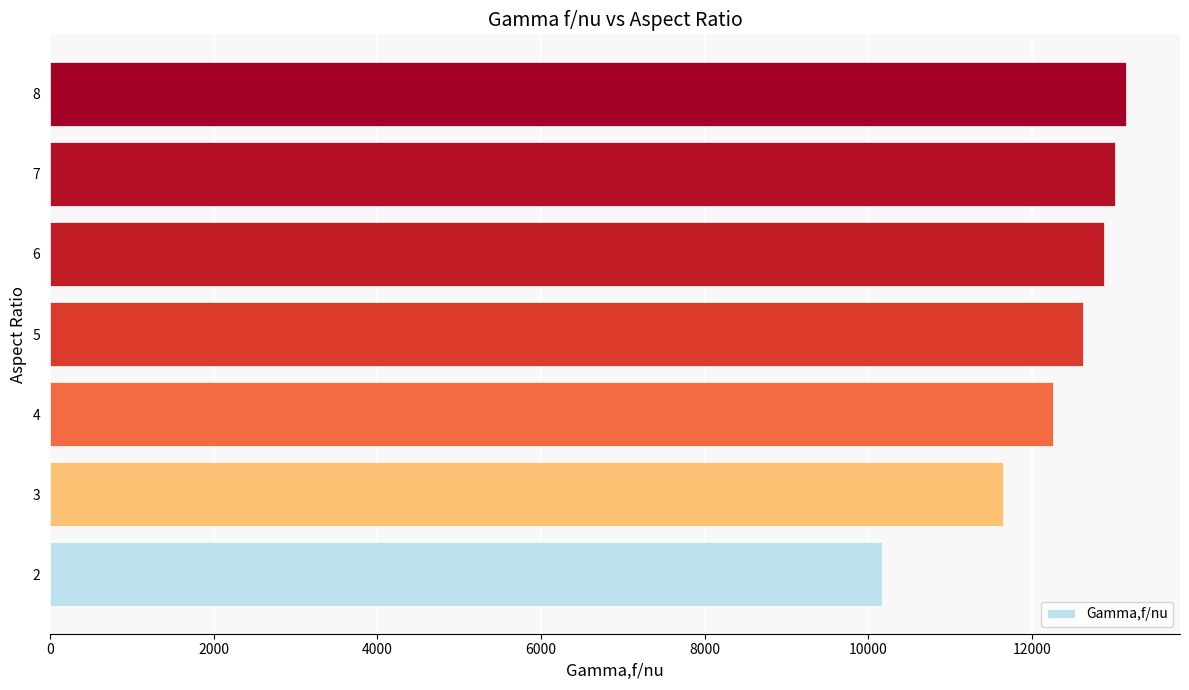

How many categories are shown in the chart?

7